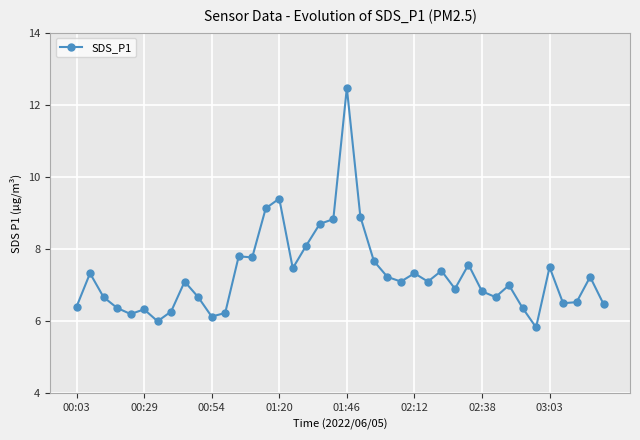

What is the minimum value shown in the chart?

5.8